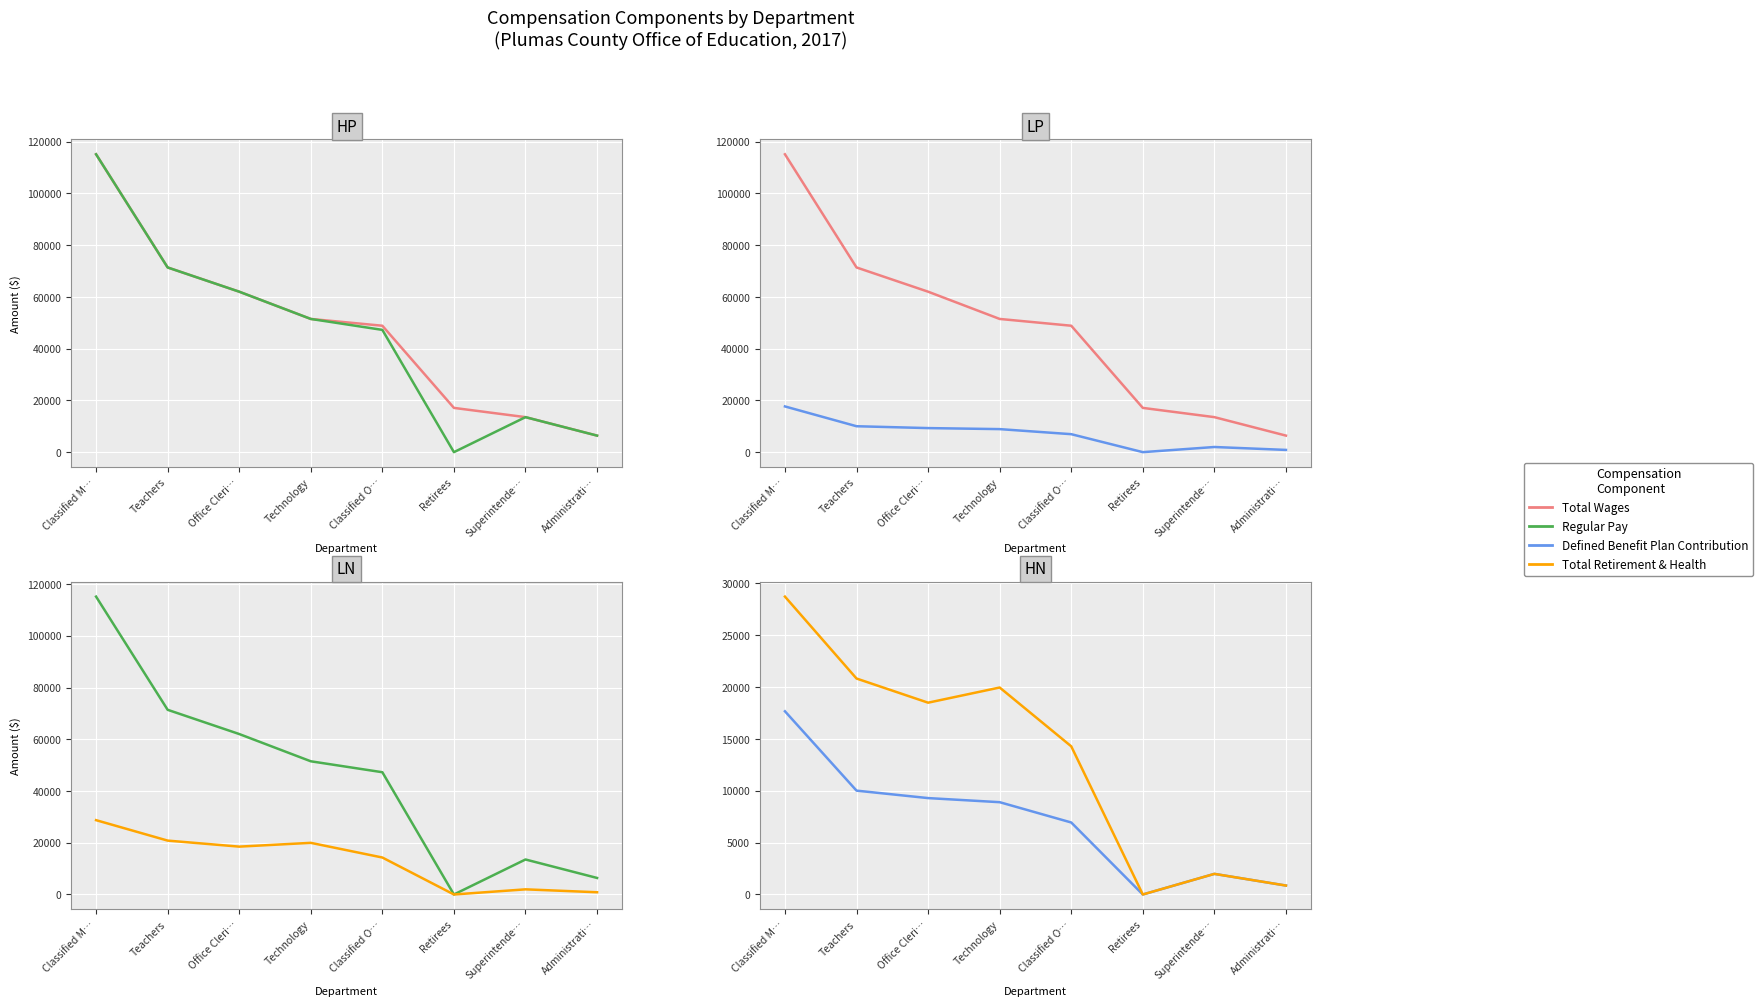

True or false: Total Retirement & Health and Defined Benefit Plan Contribution cross at least once.

False